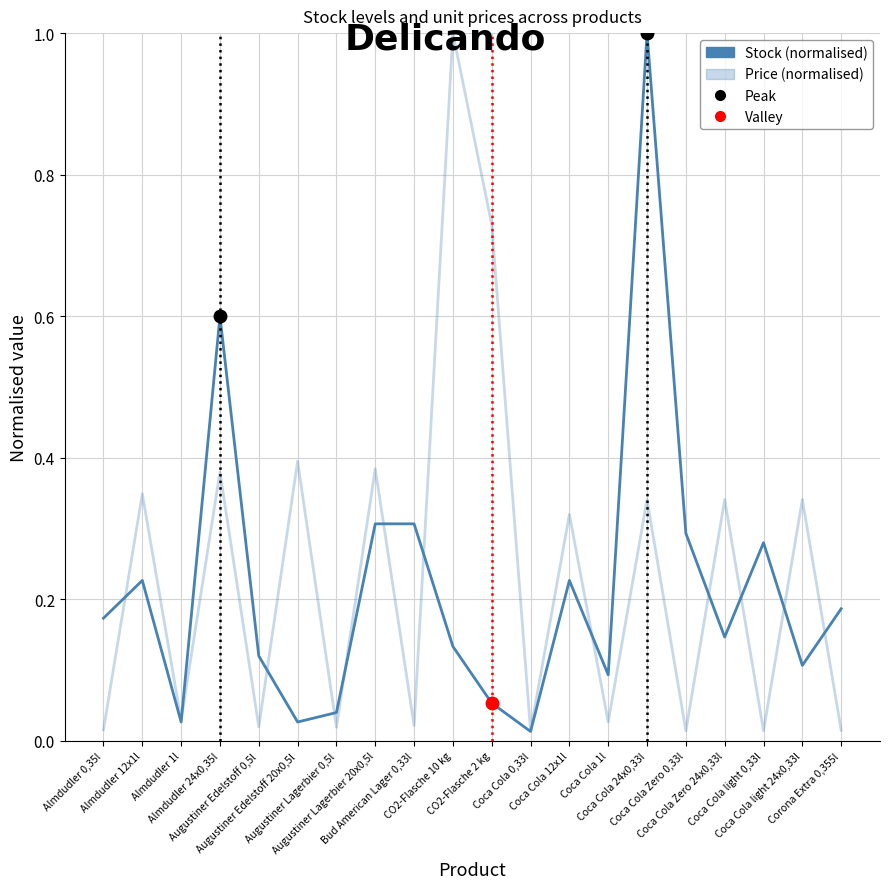

Is this an area chart (filled region under the line)?

No